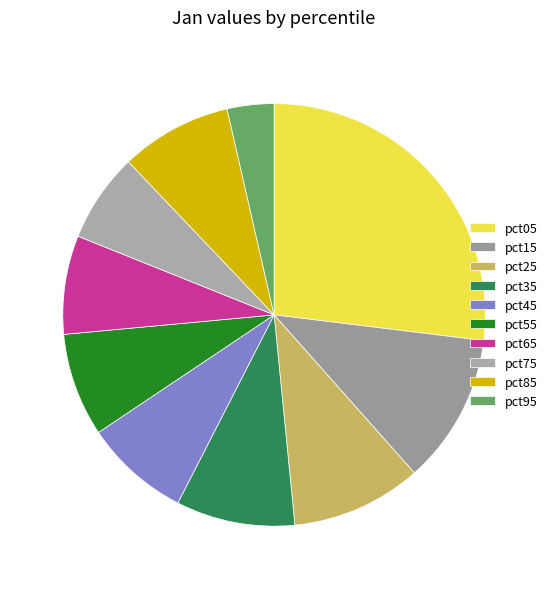

To the nearest percent, what is the combined percentage of pct05 and pct35?

36%